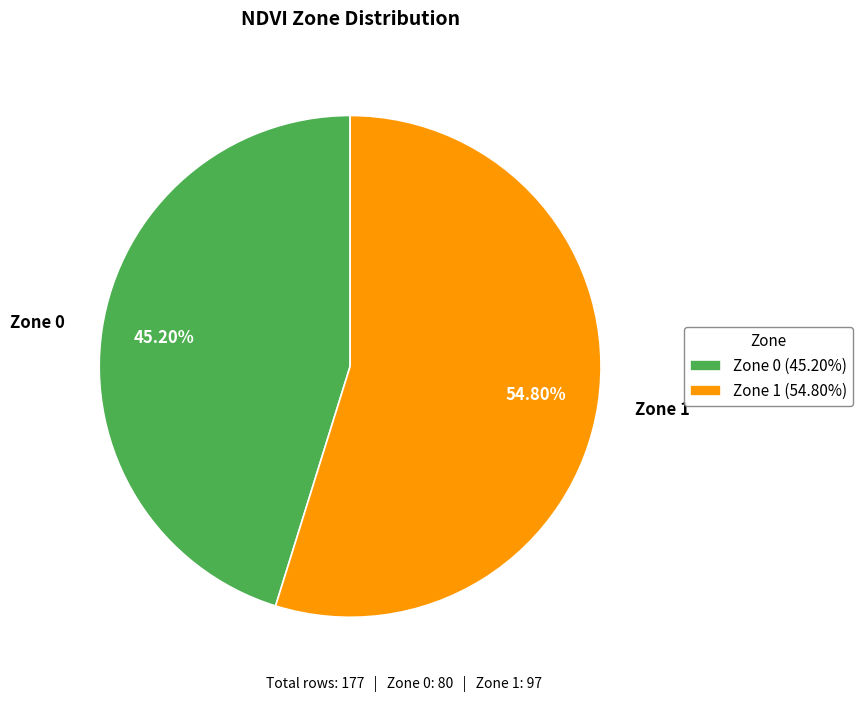

What is the smallest slice in the pie chart?

Zone 0